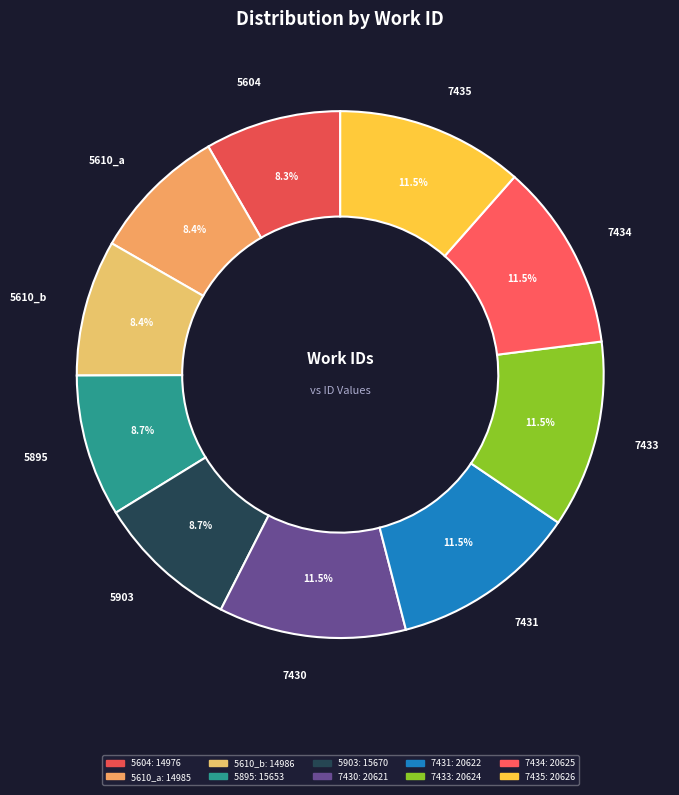

Approximately how many times larger is the value at 5610_b compared to 7430?

0.7